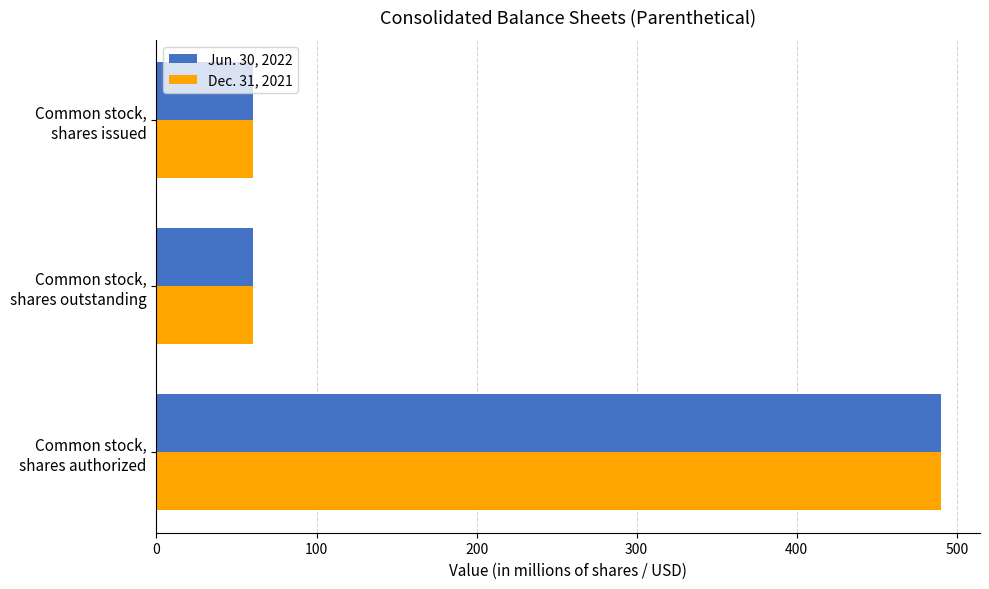

What is the sum of all Dec. 31, 2021 values?

611.1